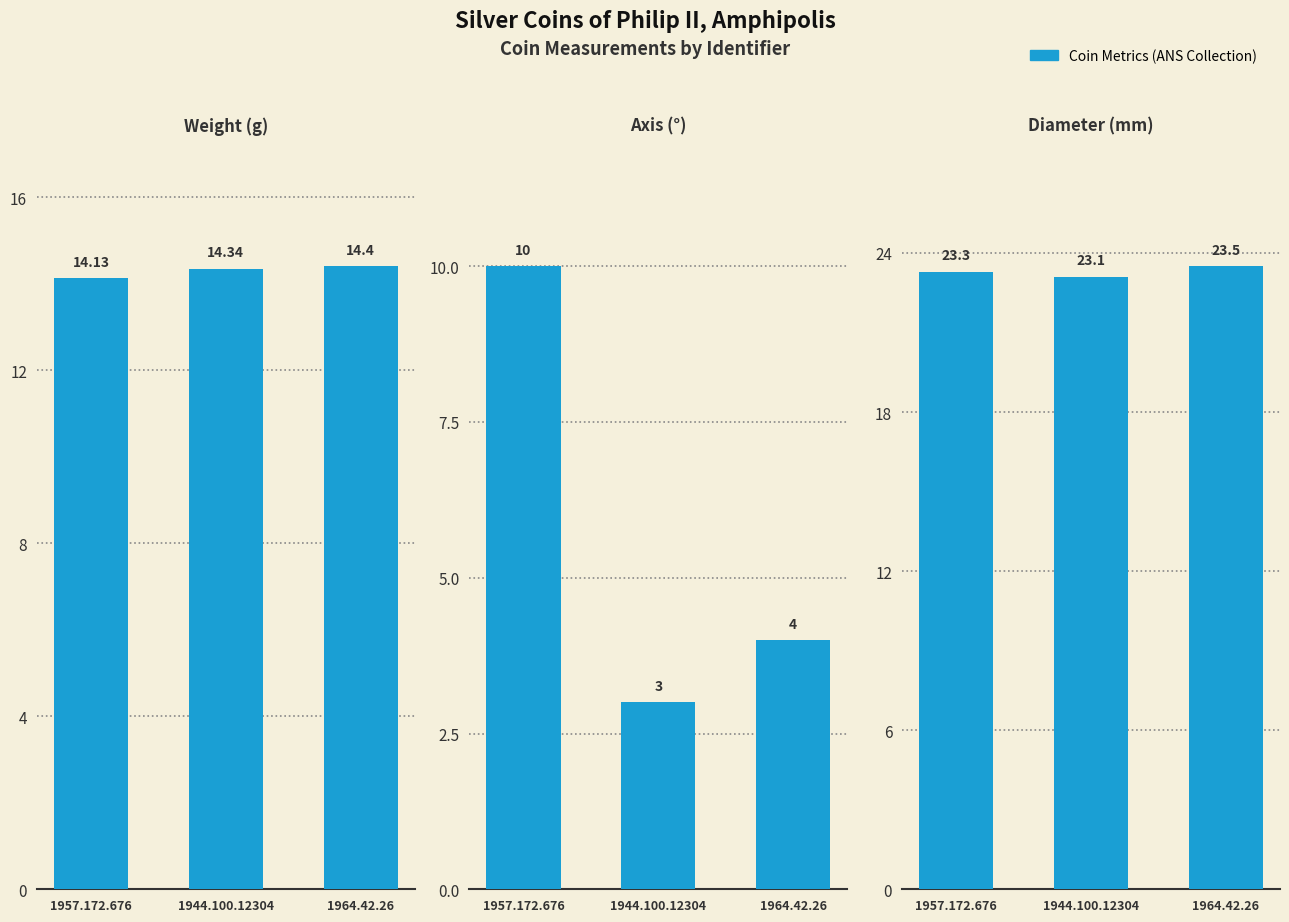

Which series has the widest spread of values?

axis